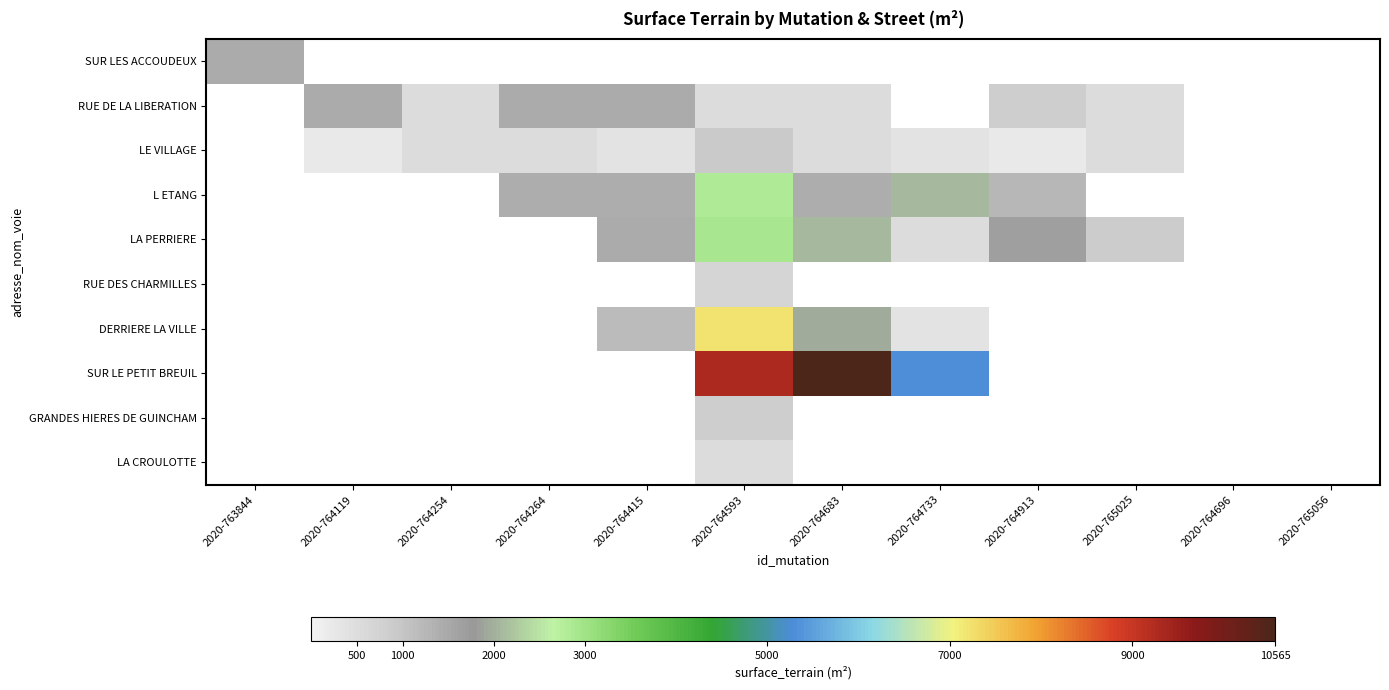

What is the total value across all series at 2020-764733?

8540